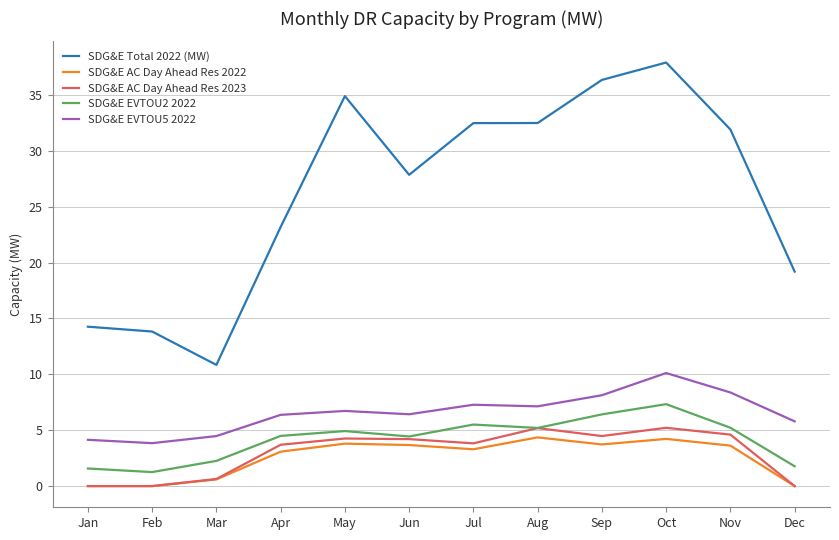

At which label is SDG&E Total 2022 (MW) closest to 24?

Apr